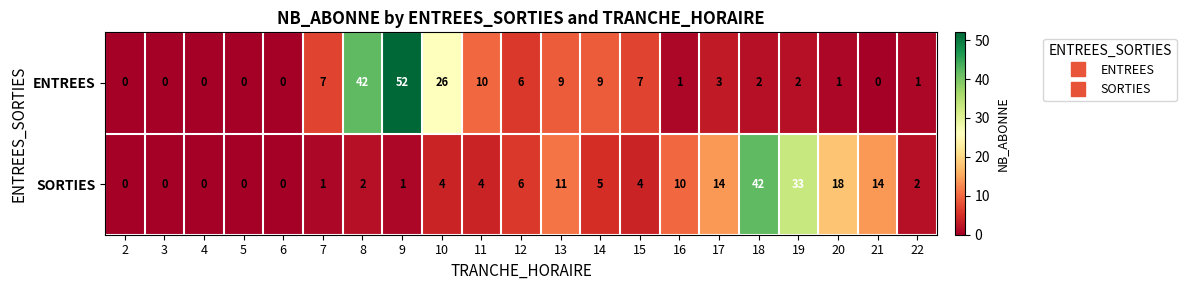

How many values in the SORTIES series are below 4?

9